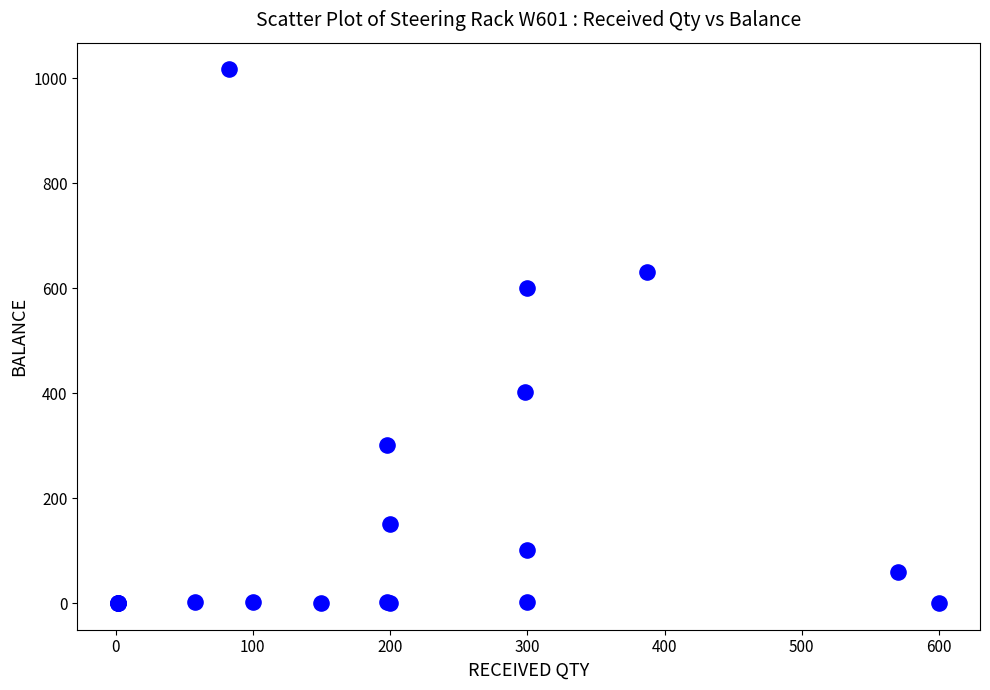

What Y value in the scatter plot is closest to 508?

600